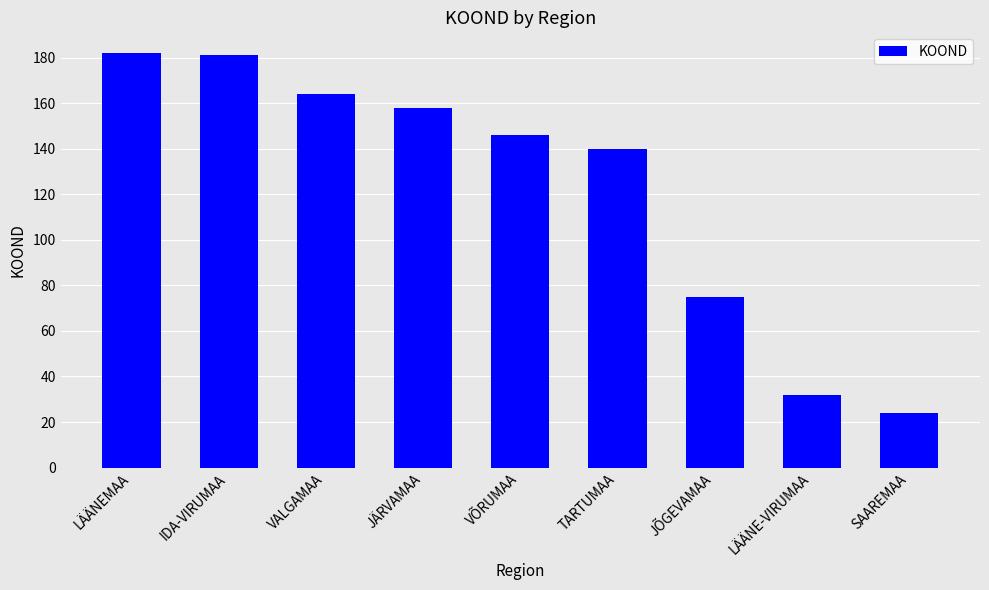

Read the value at LÄÄNEMAA, to the nearest 50.

200